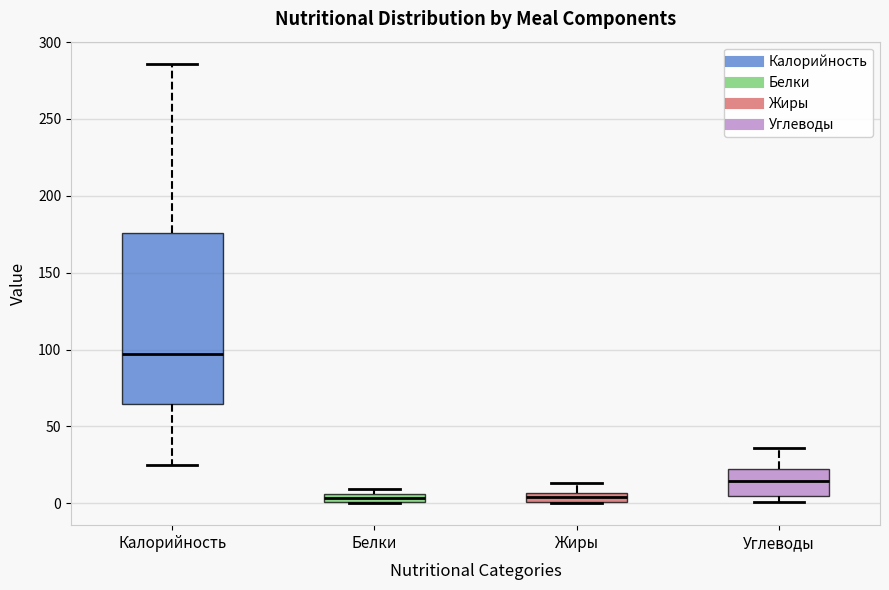

Which box is the tallest, from its lower edge to its upper edge?

Калорийность